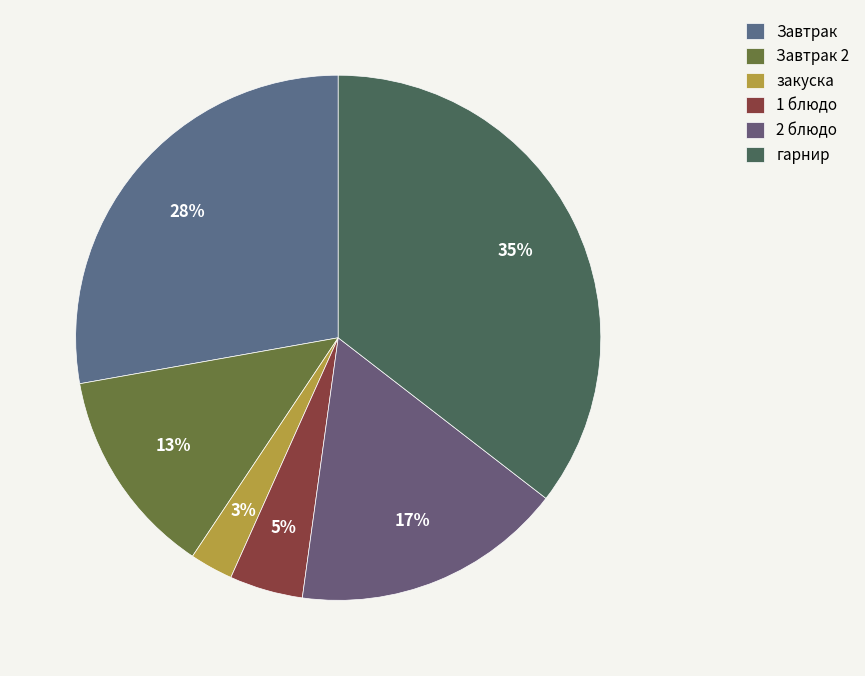

To the nearest percent, what portion does 2 блюдо represent?

17%